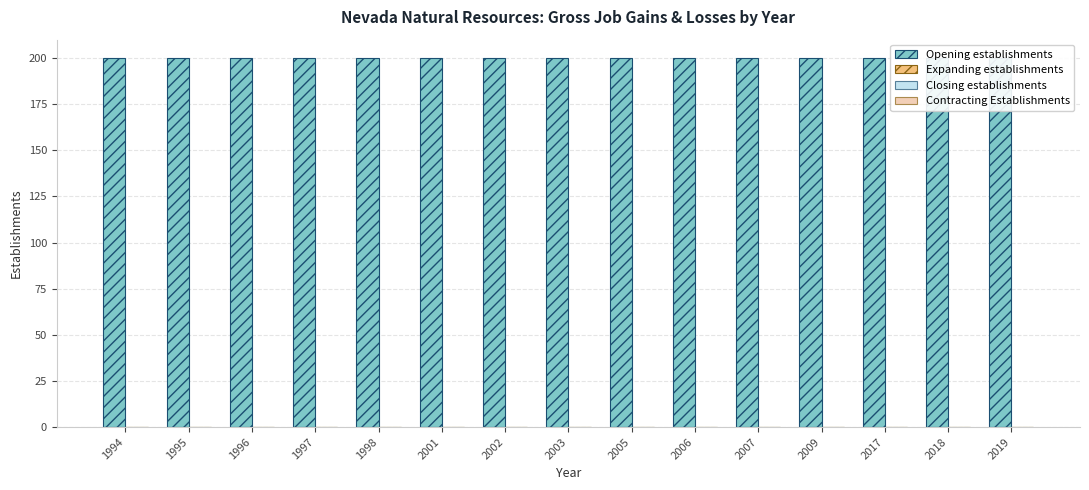

How many distinct data groups are displayed?

4